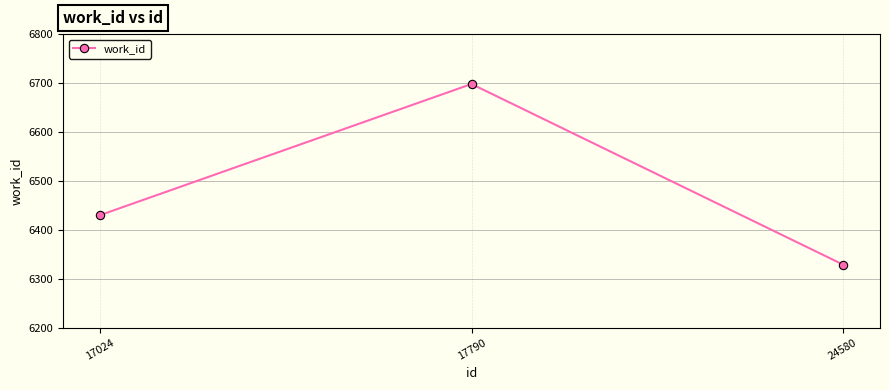

Approximately how many times larger is the value at 24580 compared to 17790?

0.9